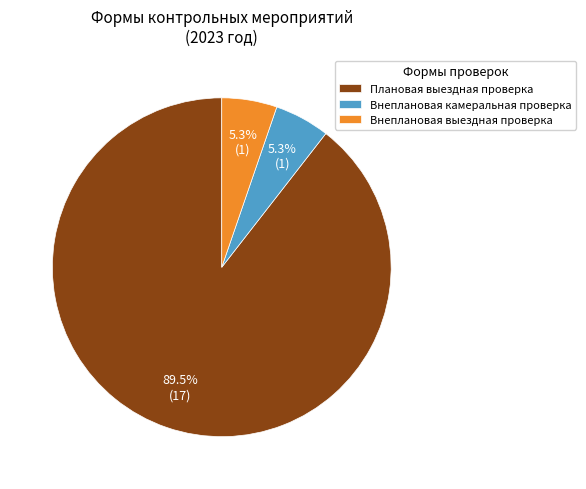

Which category has the biggest portion of the pie?

Плановая выездная проверка